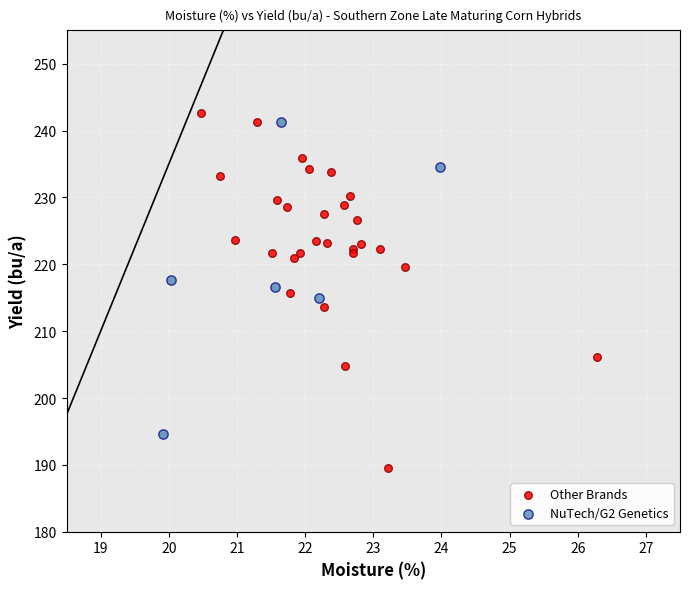

Which series has the widest spread of Y values?

Other Brands